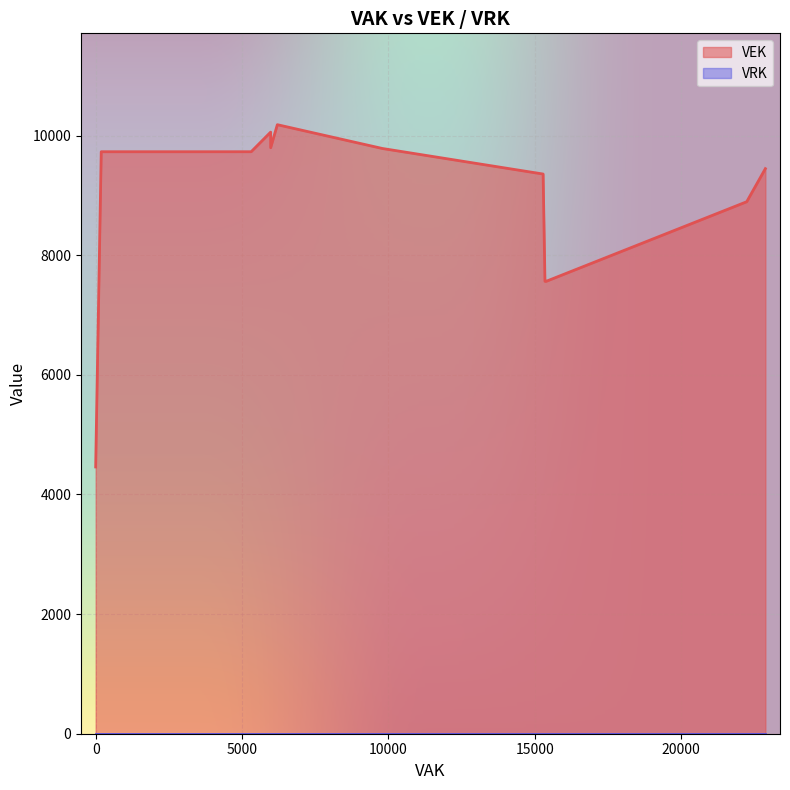

True or false: VEK and VRK intersect in this chart.

False